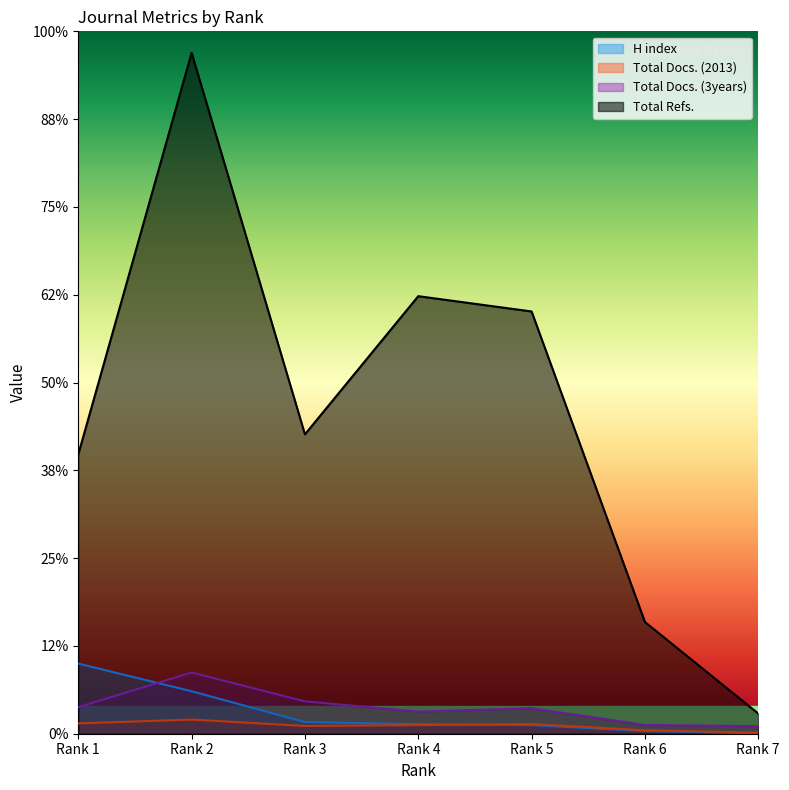

Where is Total Refs. nearest to the value 4242?

Rank 3